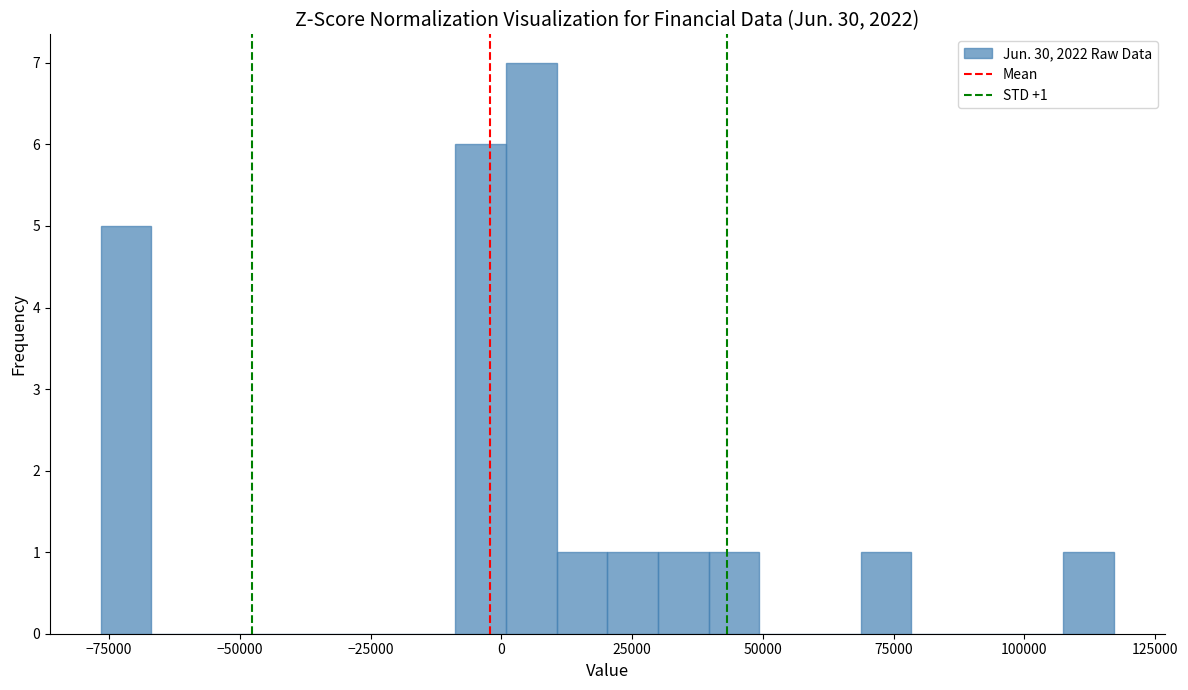

Read against the x-axis, roughly where is the centre of the tallest bar?

5000